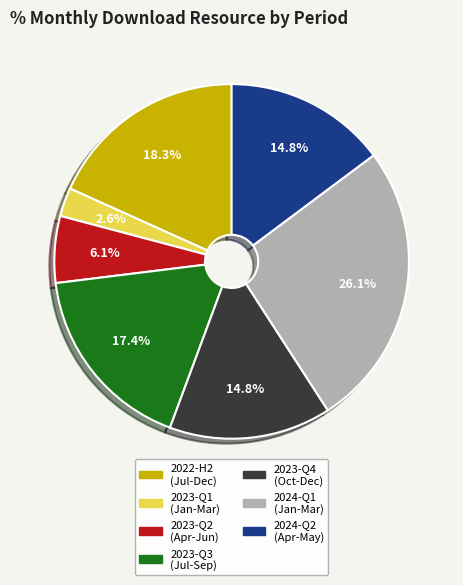

Is there any slice that represents more than half of the pie?

No